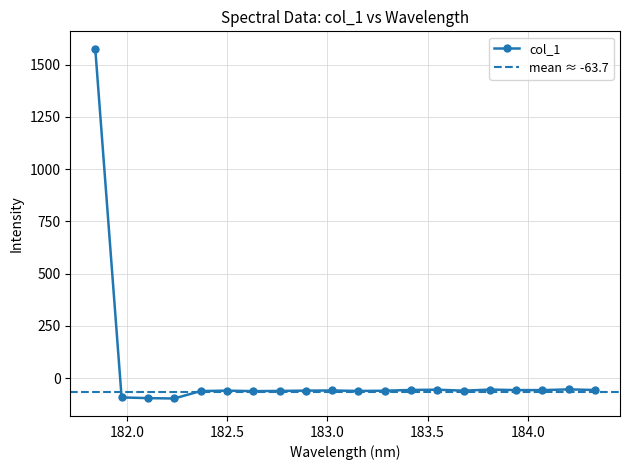

Between 183.15513622 and 182.3673257152, which is larger?

183.15513622